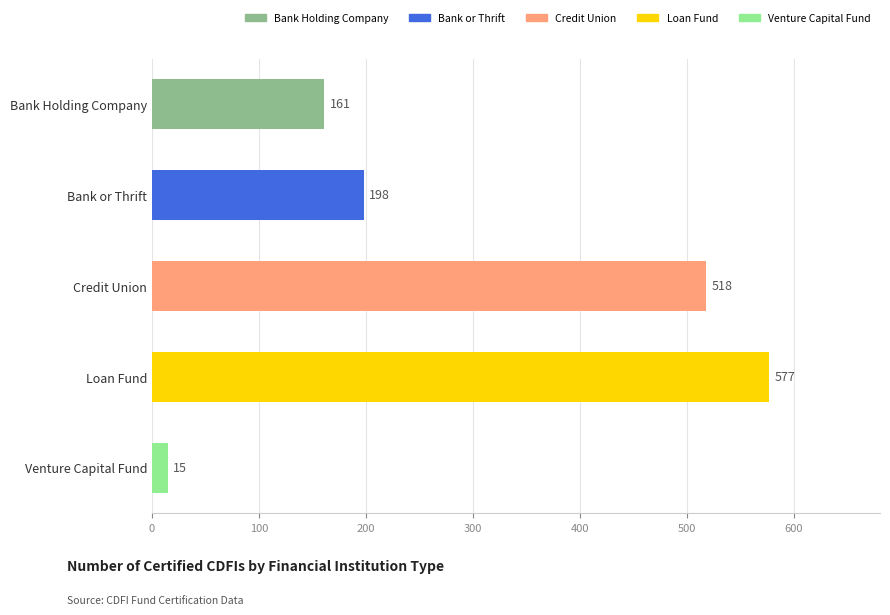

Where is the data nearest to the value 296?

Bank or Thrift